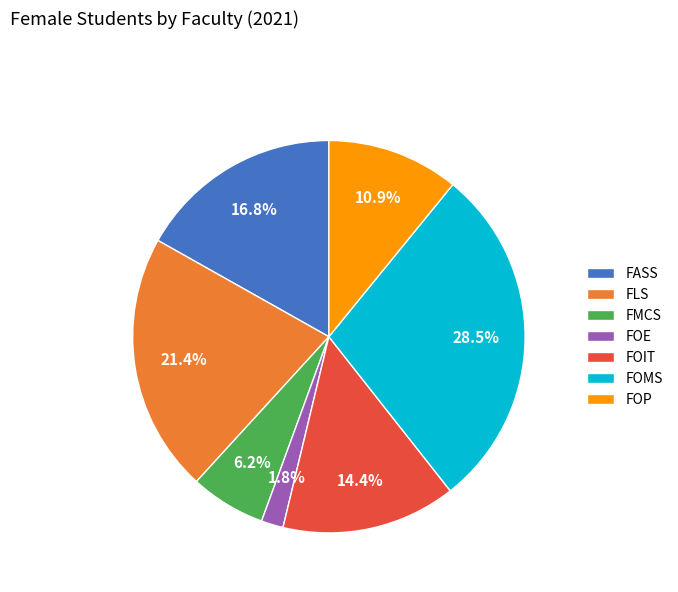

To the nearest percent, what portion does FMCS represent?

6%